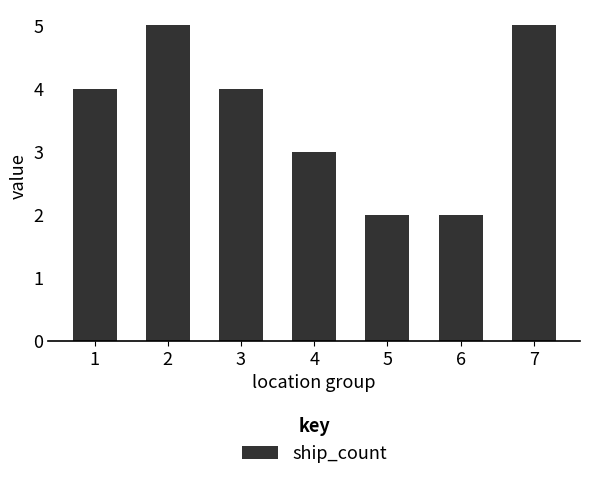

What is the difference between the maximum and second lowest values?

3